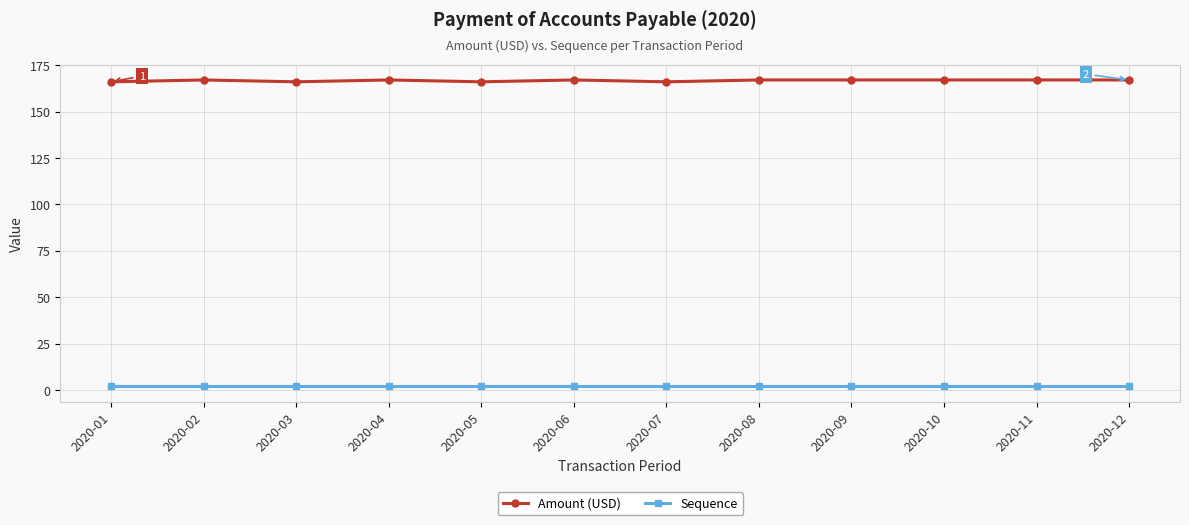

Reading left to right, list all the values displayed in this chart.

Amount (USD): 166	167	166	167	166	167	166	167	167	167	167	167
Sequence: 2	2	2	2	2	2	2	2	2	2	2	2